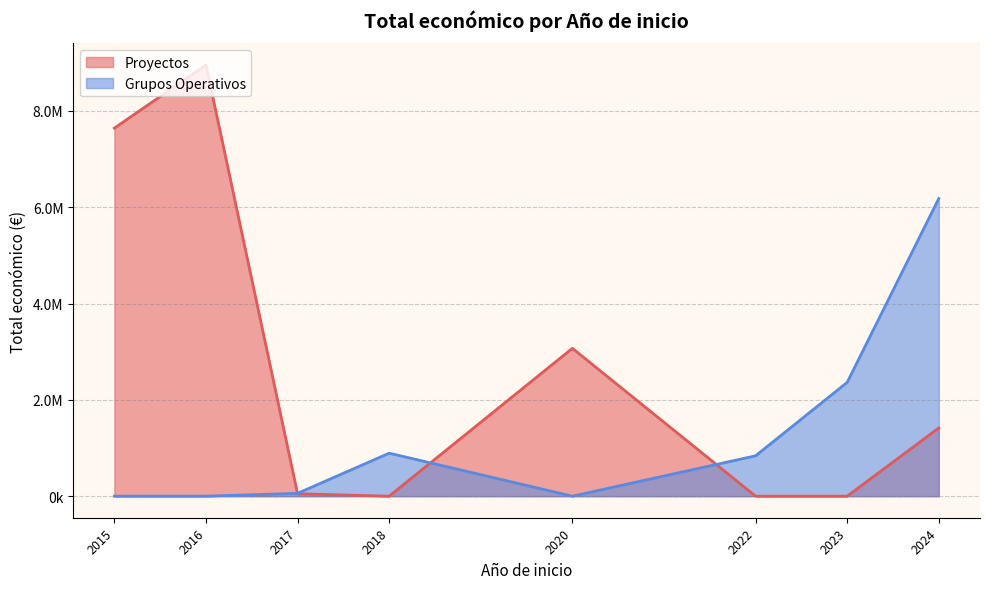

Count the number of data series in this chart.

2